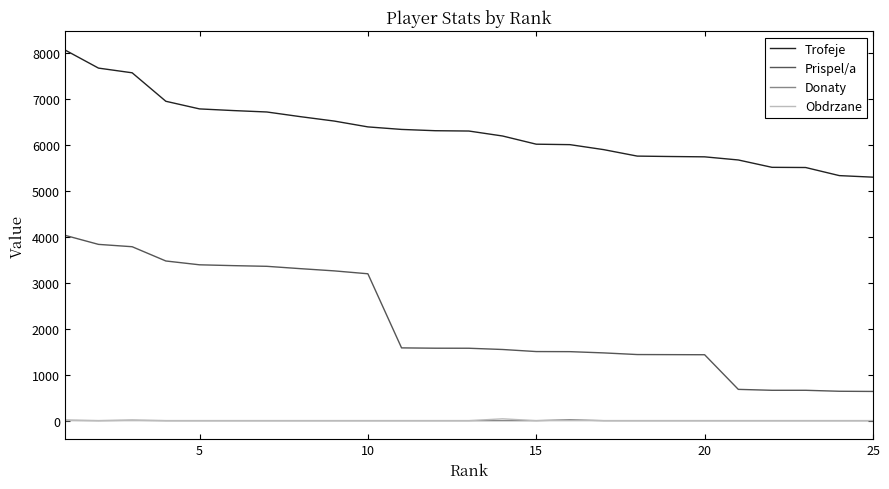

At how many categories does at least one series exceed 229?

25